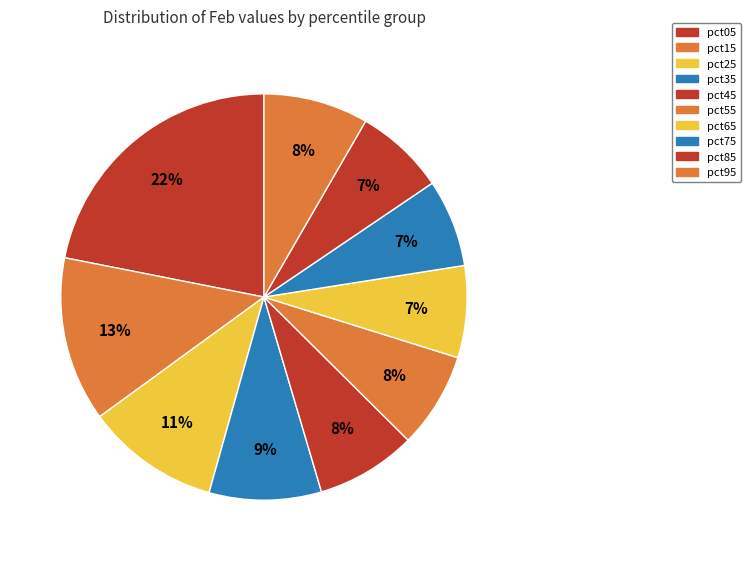

Between pct15 and pct25, which is larger?

pct15